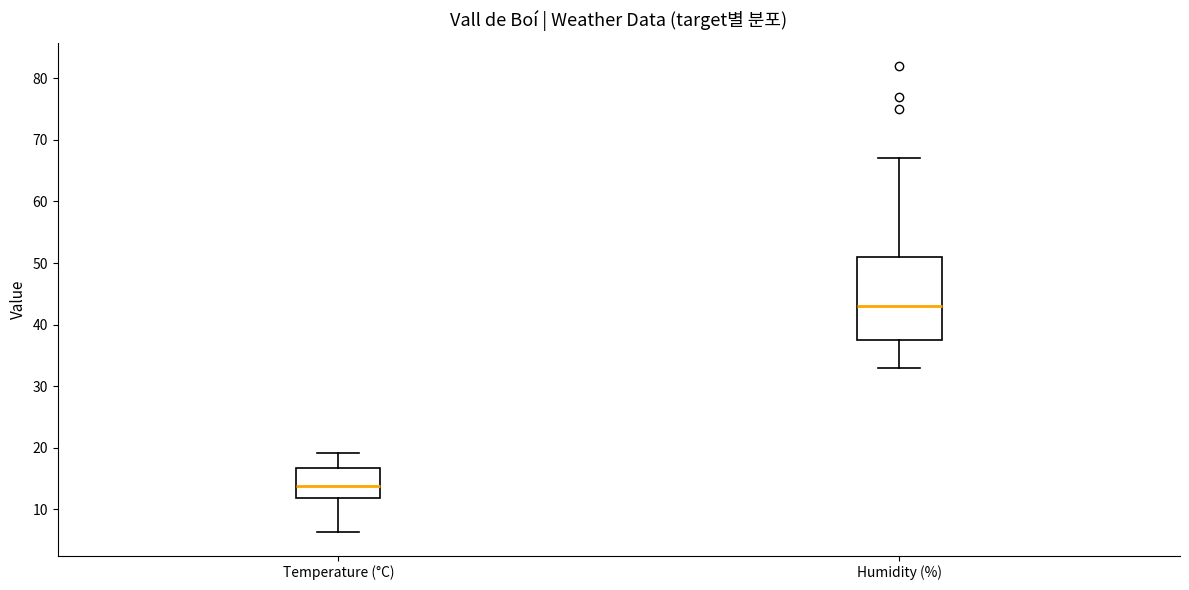

Where is the lower edge of the box for Humidity (%) on the y-axis? The values are not printed on the chart, so give them approximately, as read against the axis.

38